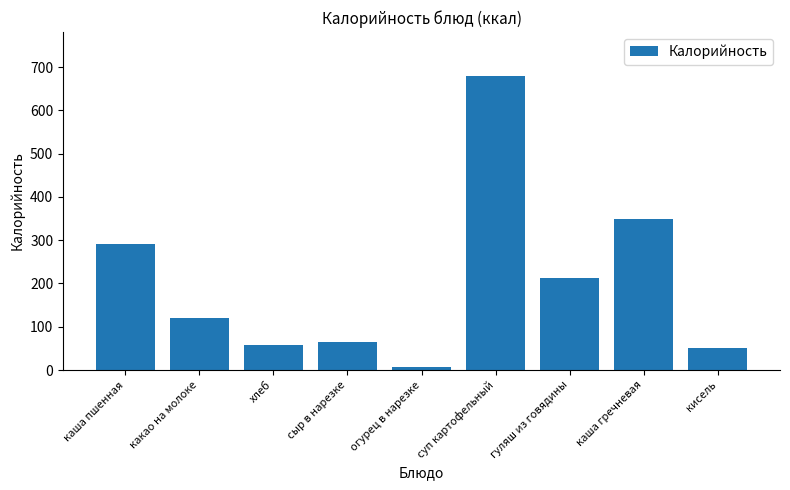

Reading left to right, list all the values displayed in this chart.

каша пшенная=292.1	какао на молоке=121.0	хлеб=57.9	сыр в нарезке=65.0	огурец в нарезке=7.0	суп картофельный=679.0	гуляш из говядины=212.0	каша гречневая=350.0	кисель=50.0